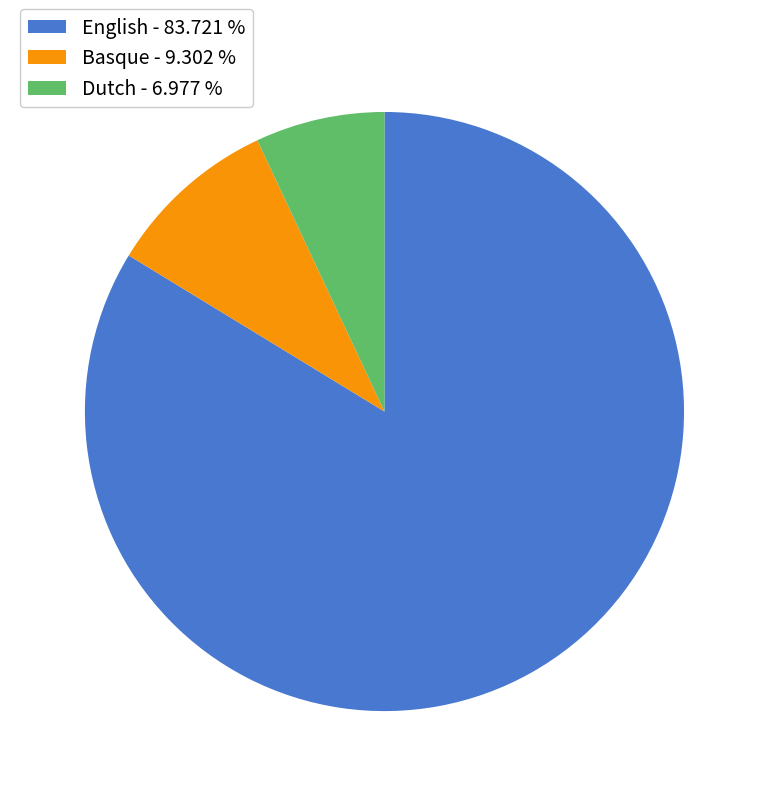

Do Dutch - 6.977 % and English - 83.721 % together represent more than half of the pie?

Yes